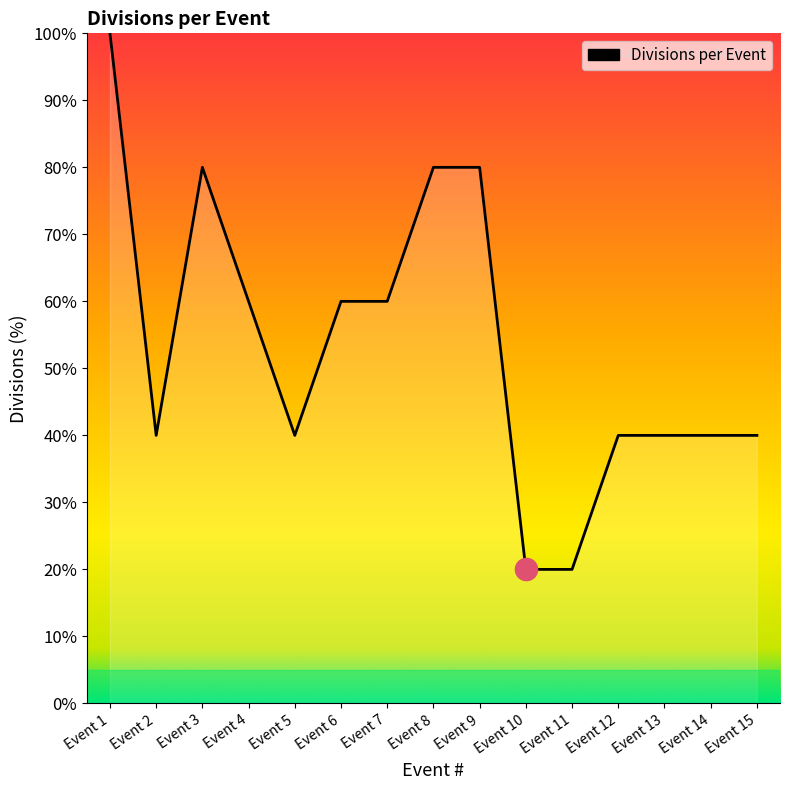

What is the ratio of the value at Event 13 to the value at Event 10?

2.0